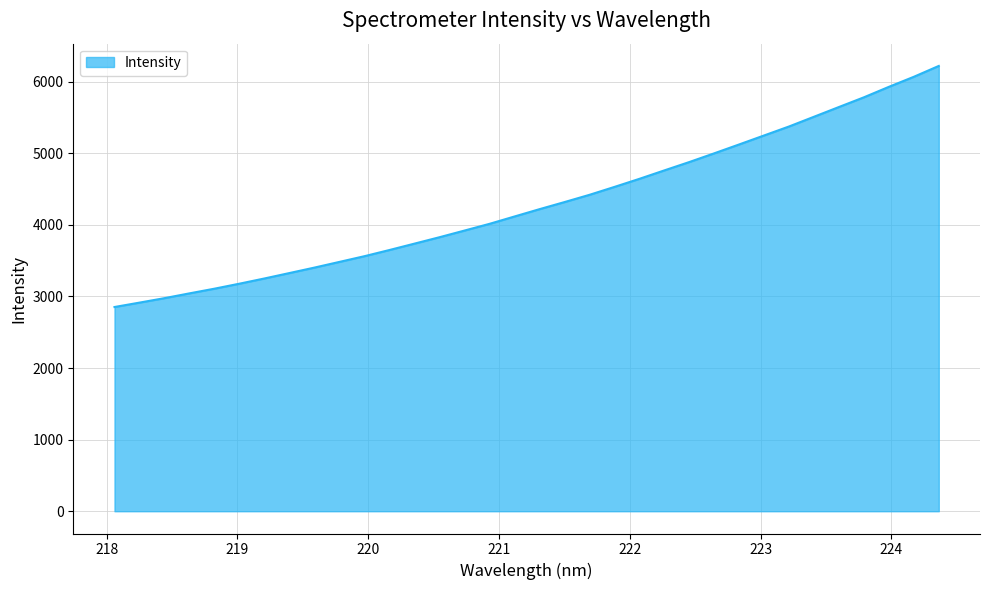

What is the difference between the maximum and minimum values?

3367.8